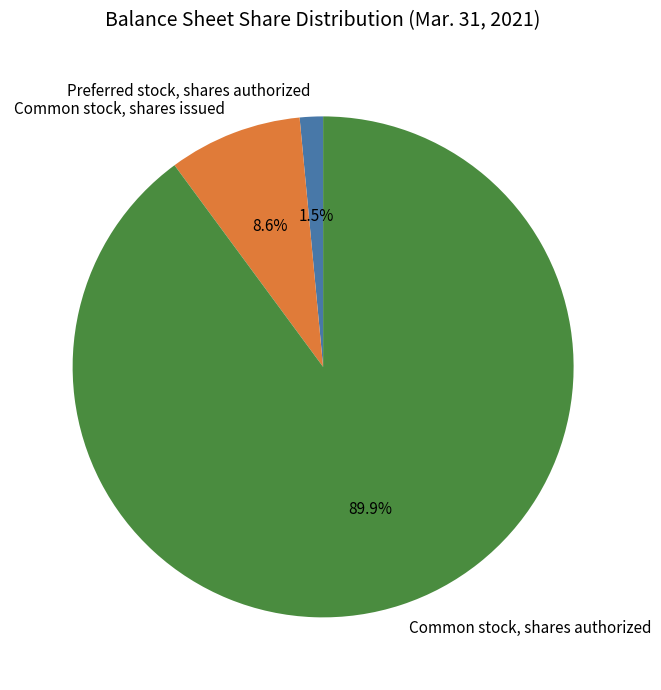

The Common stock, shares issued slice represents 9% of the pie. True or false?

True